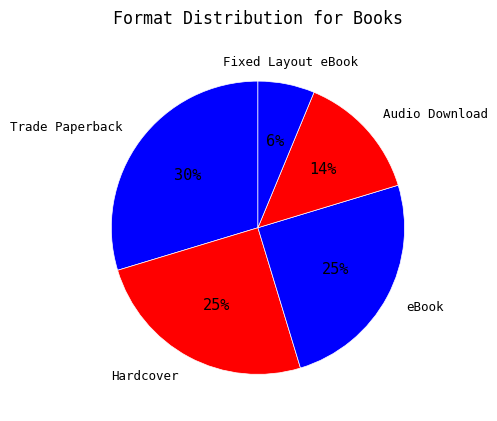

To the nearest percent, what is the difference between the Audio Download and Hardcover slice percentages?

11%